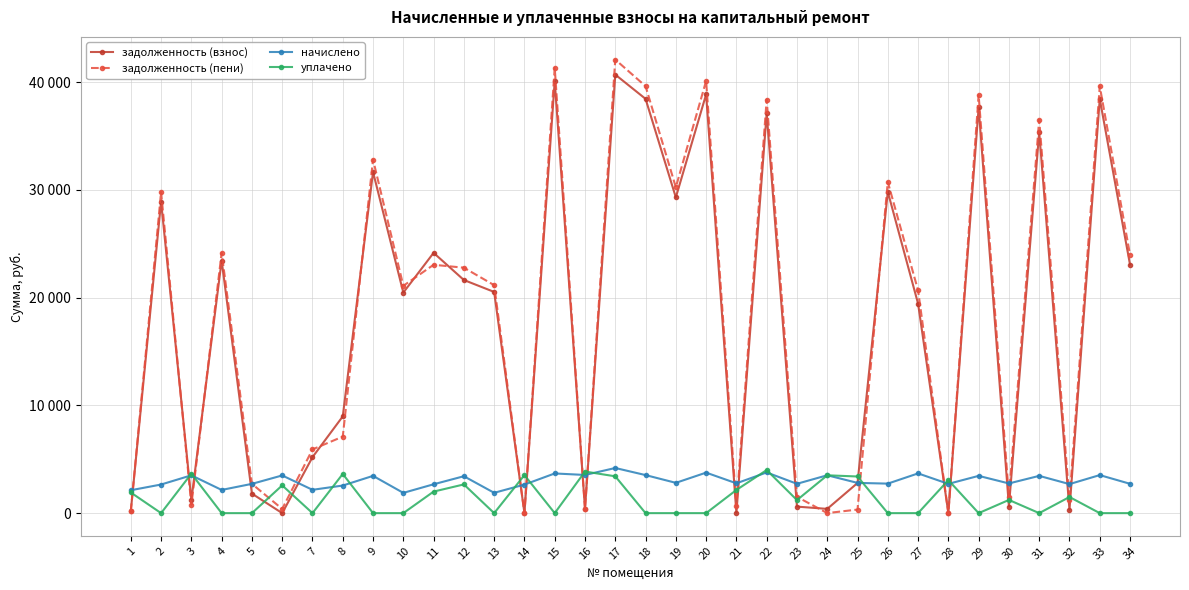

Which has a higher value, 8 or 33?

33